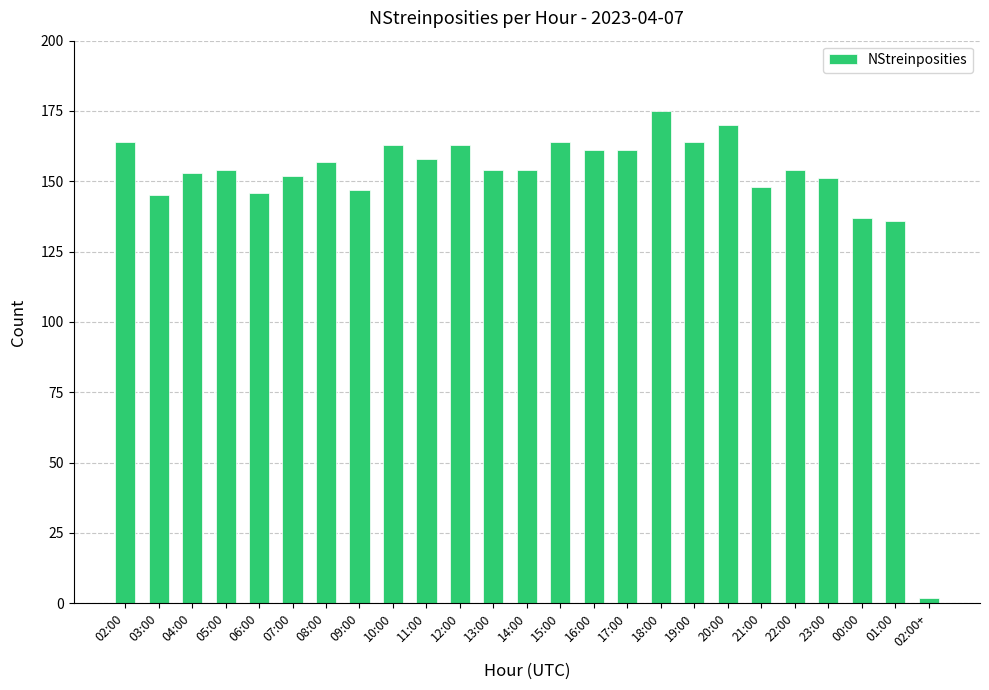

At which category does the chart reach its minimum across all series?

02:00+